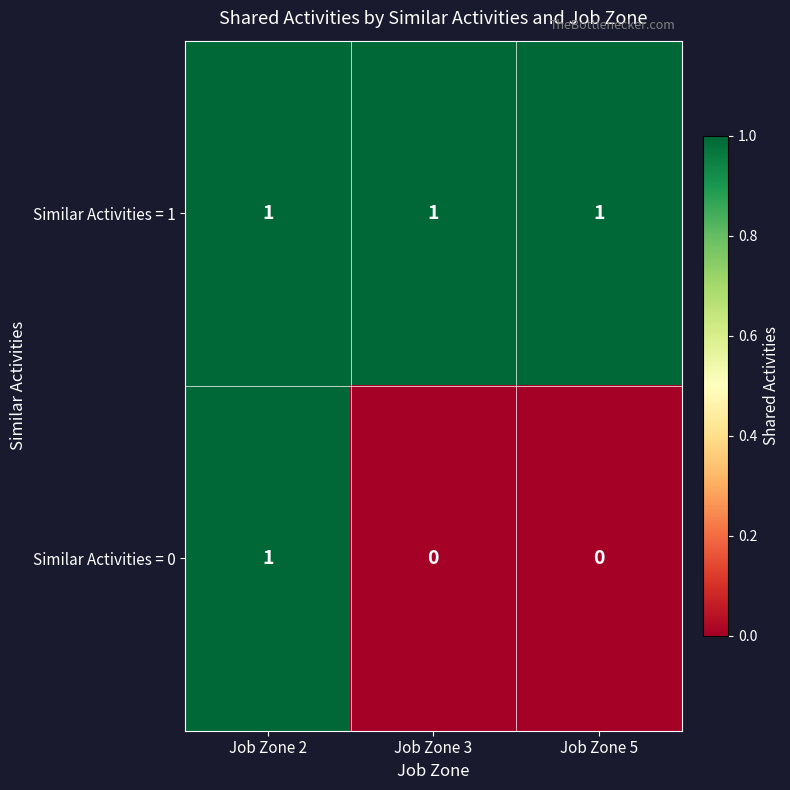

Rank the series at Job Zone 5 from lowest to highest value.

Similar Activities = 0, Similar Activities = 1